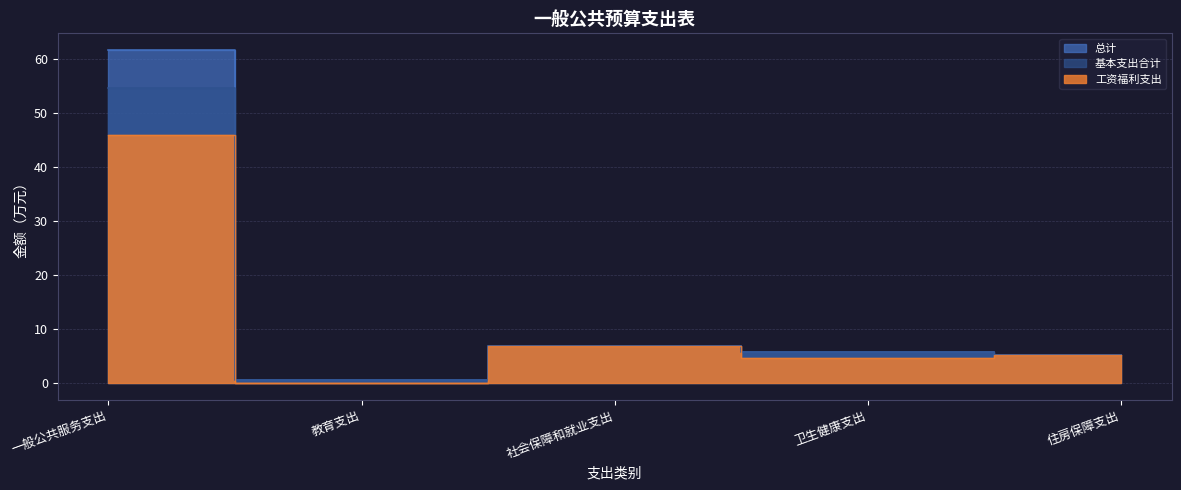

List the series in order of their peak value, lowest first.

工资福利支出, 基本支出合计, 总计